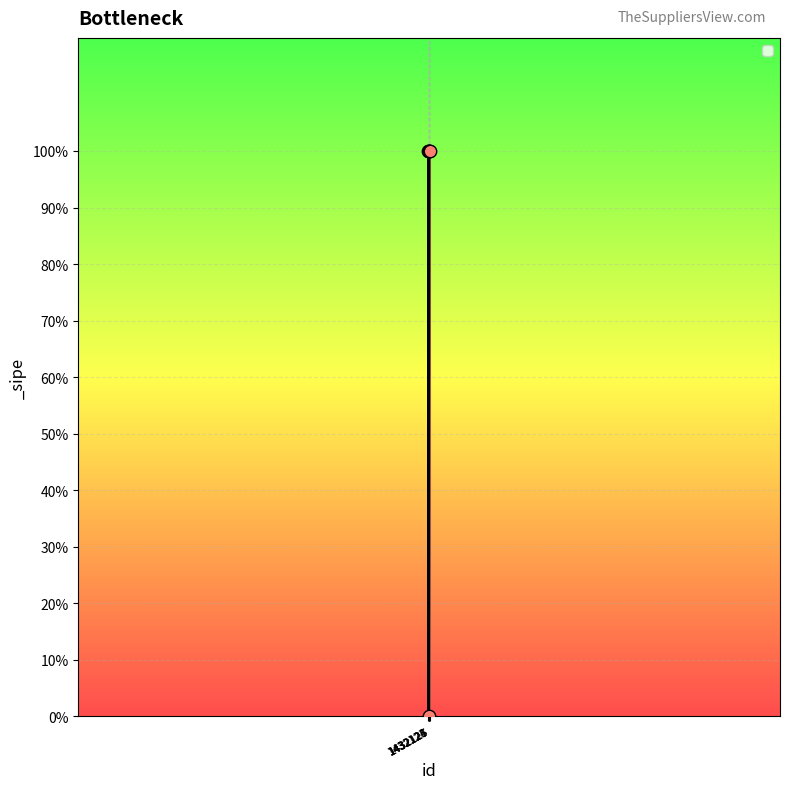

What is the ratio of the value at 1432127 to the value at 1432126?

1.0